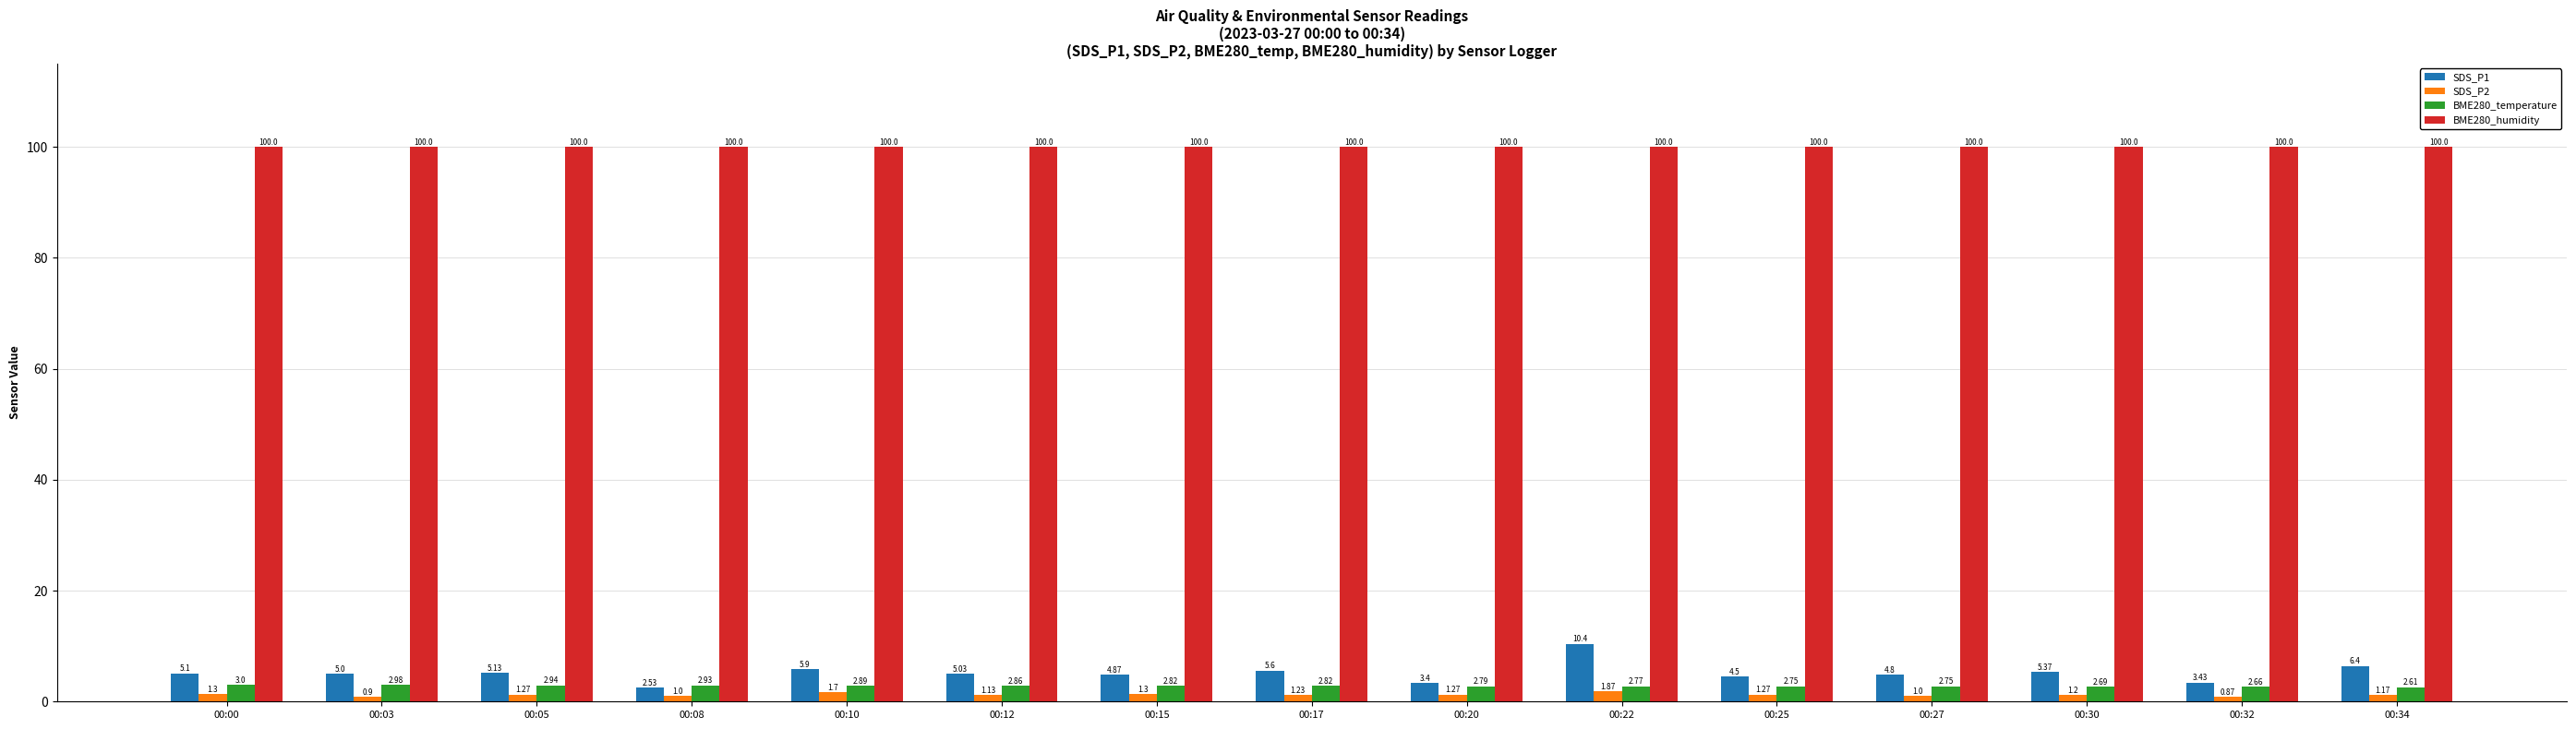

What are all the series names shown in the legend?

SDS_P1, SDS_P2, BME280_temperature, BME280_humidity